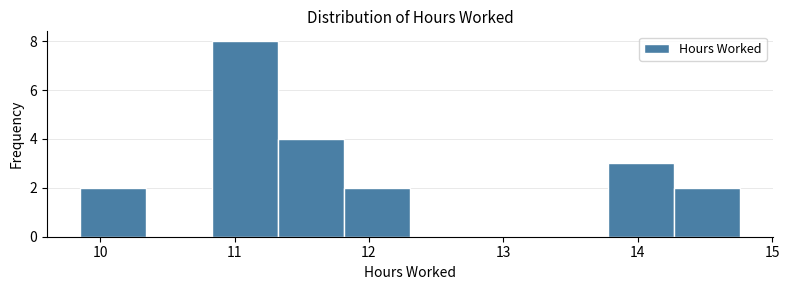

How tall is the bar that spans 13.8 to 14.3 on the x-axis? Neither the bar edges nor the heights are printed on the chart, so give them approximately, as read against the axes.

3